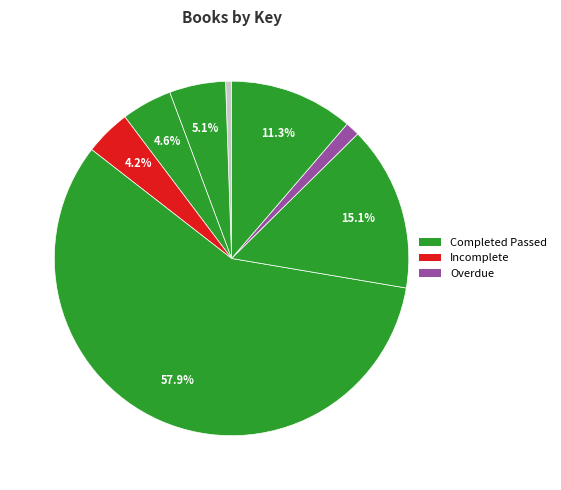

Which slice is the smallest?

Let Me Play